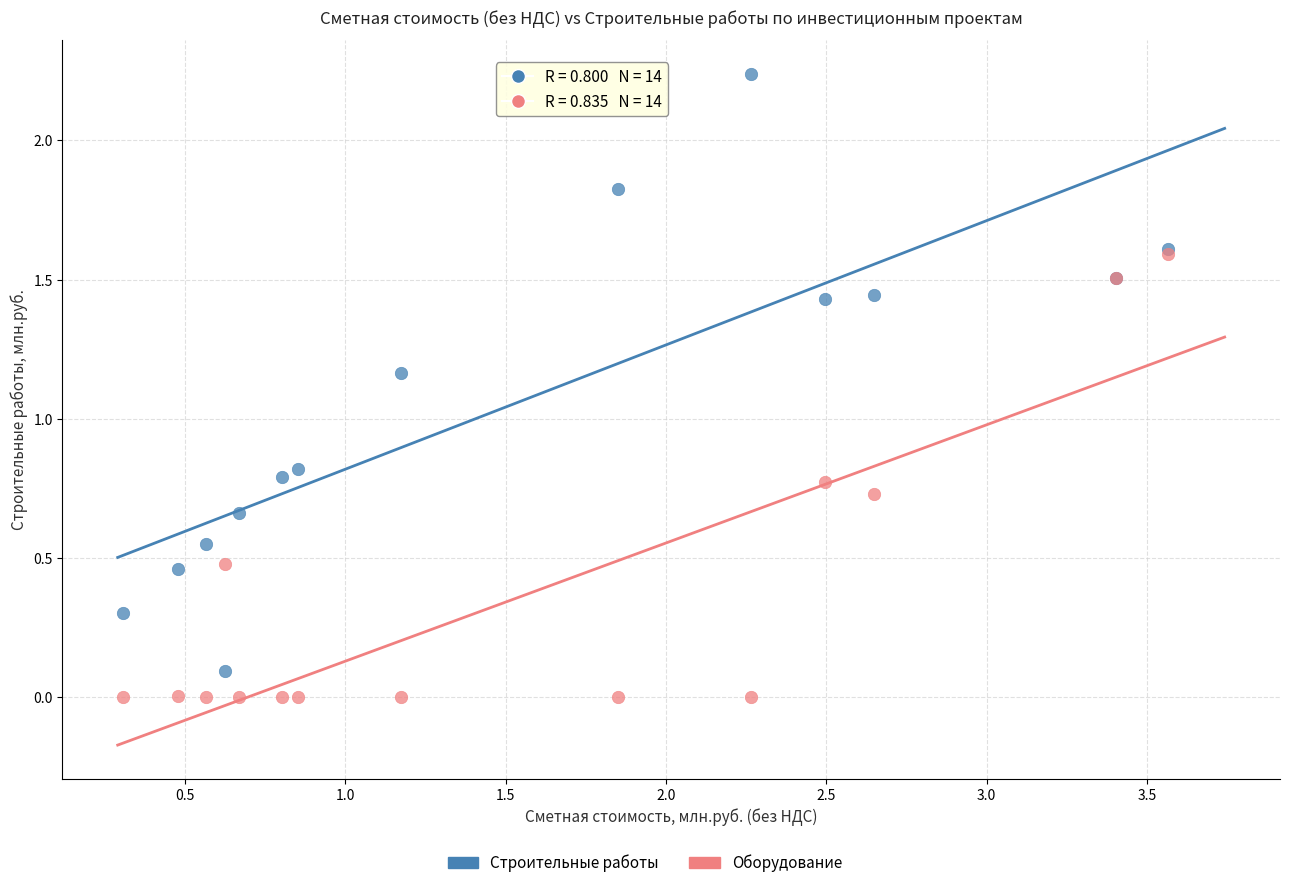

Which series reaches the maximum Y coordinate?

Строительные работы